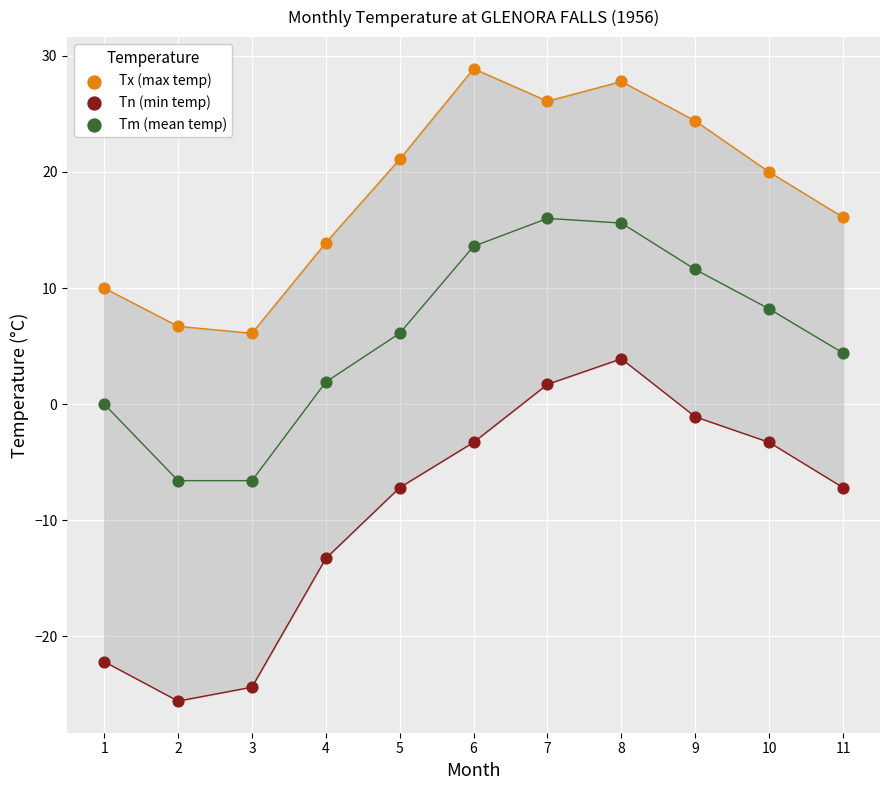

Across all data points, what is the range of Y values (max minus min)?

54.5